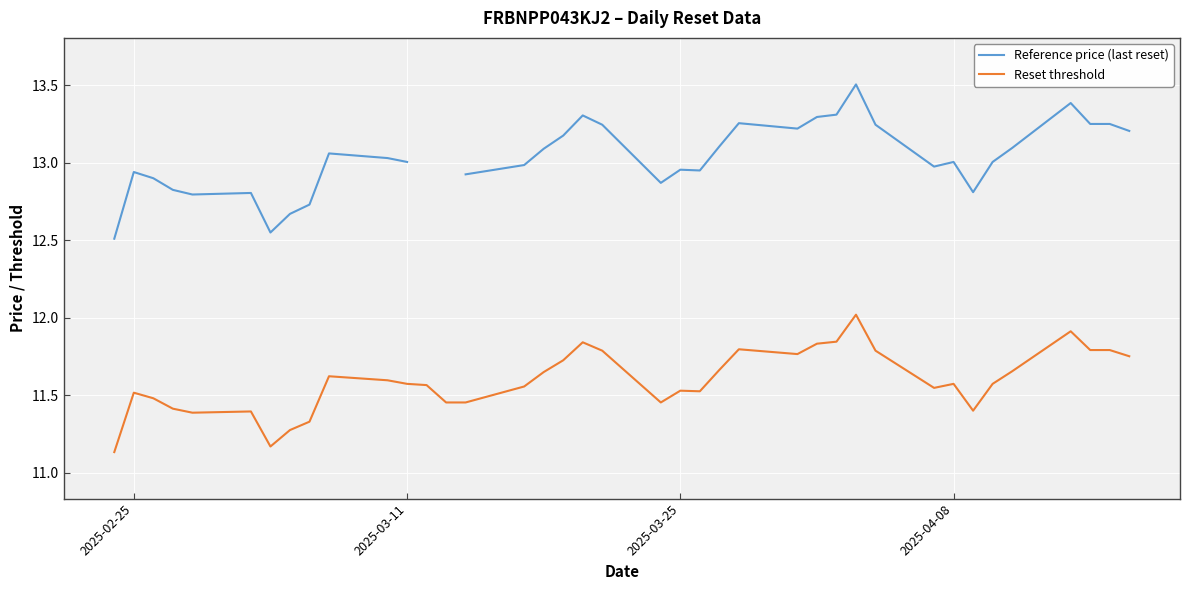

What is the sum of all Reset threshold values?

452.2